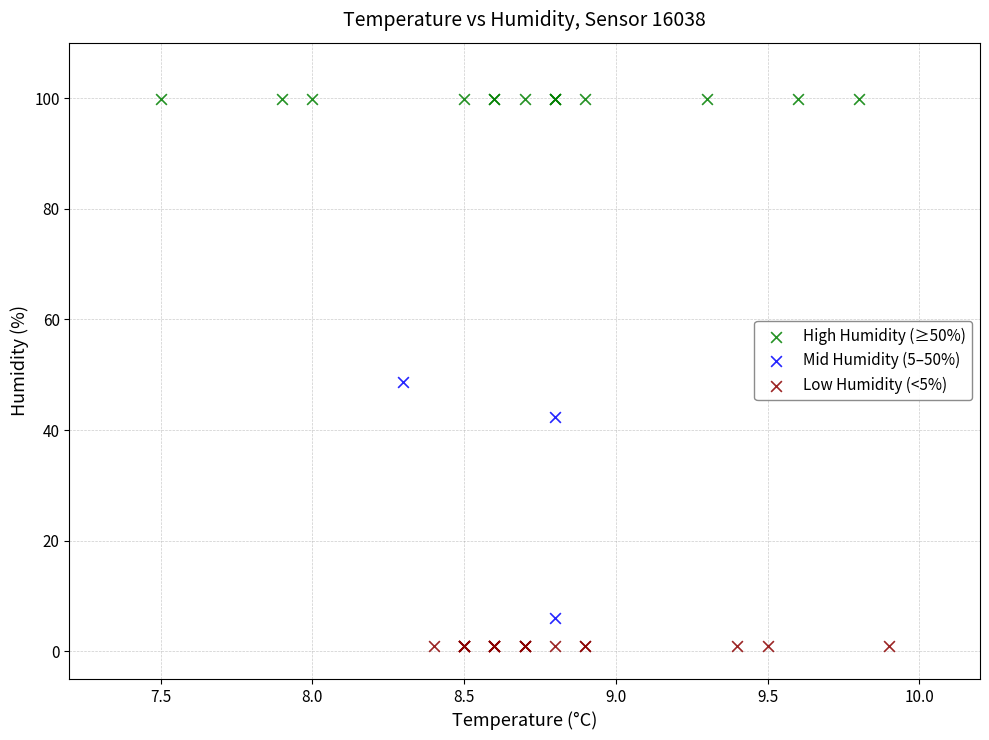

Which series contains the lowest Y value?

Low Humidity (<5%)